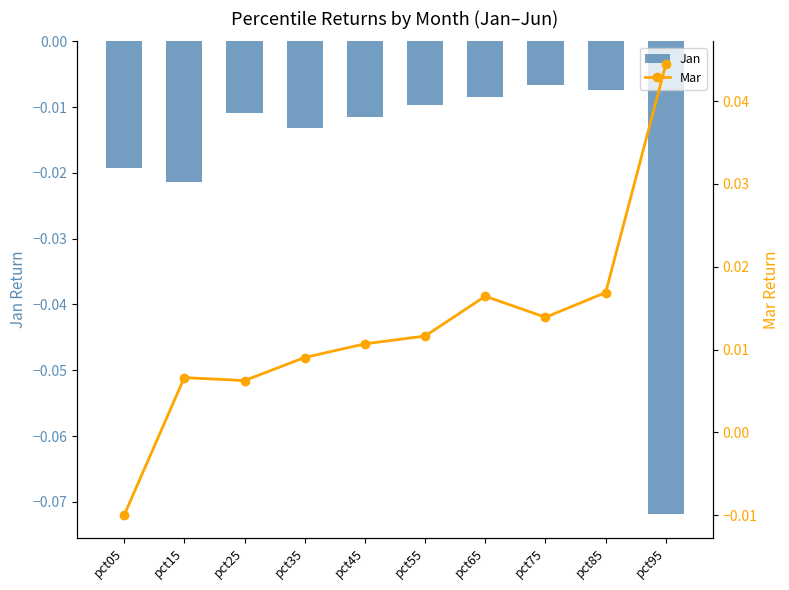

The Jan series shows -0.0 at pct75. True or false?

True